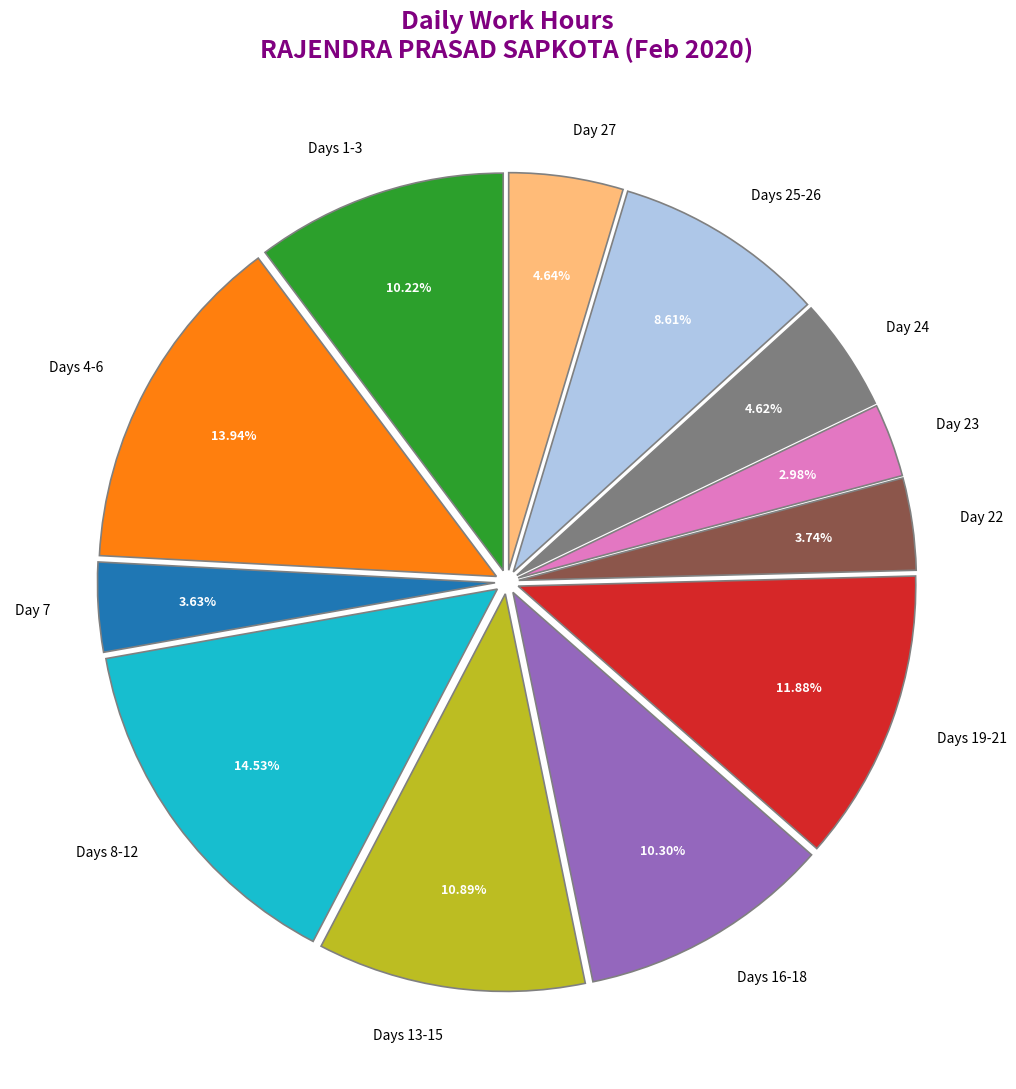

Is the sum of Day 7 and Days 25-26 greater than half?

No